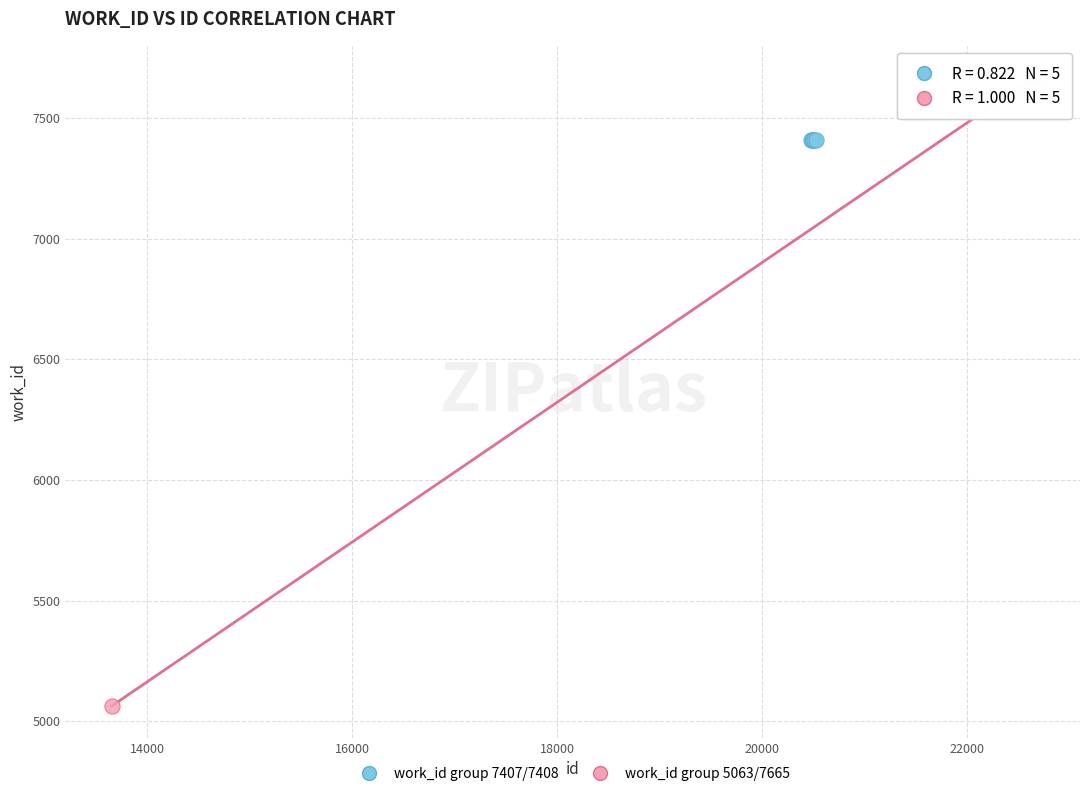

Which series contains the highest Y value?

work_id group 5063/7665